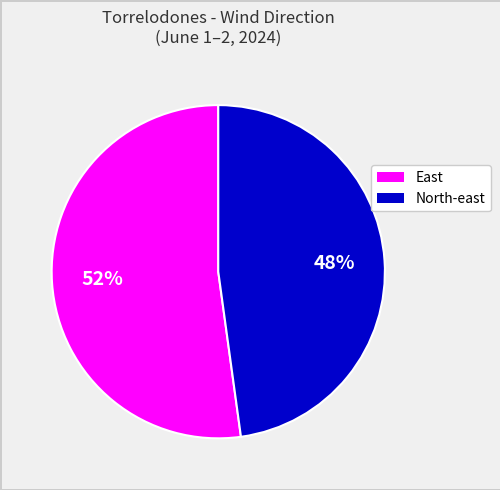

Is there any slice that represents more than half of the pie?

Yes